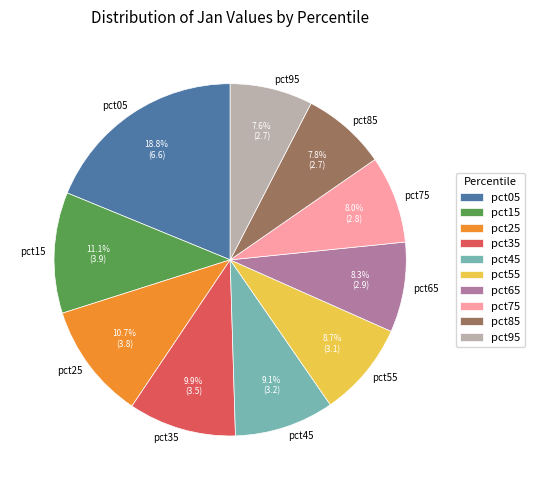

To the nearest percent, what portion does pct55 represent?

9%